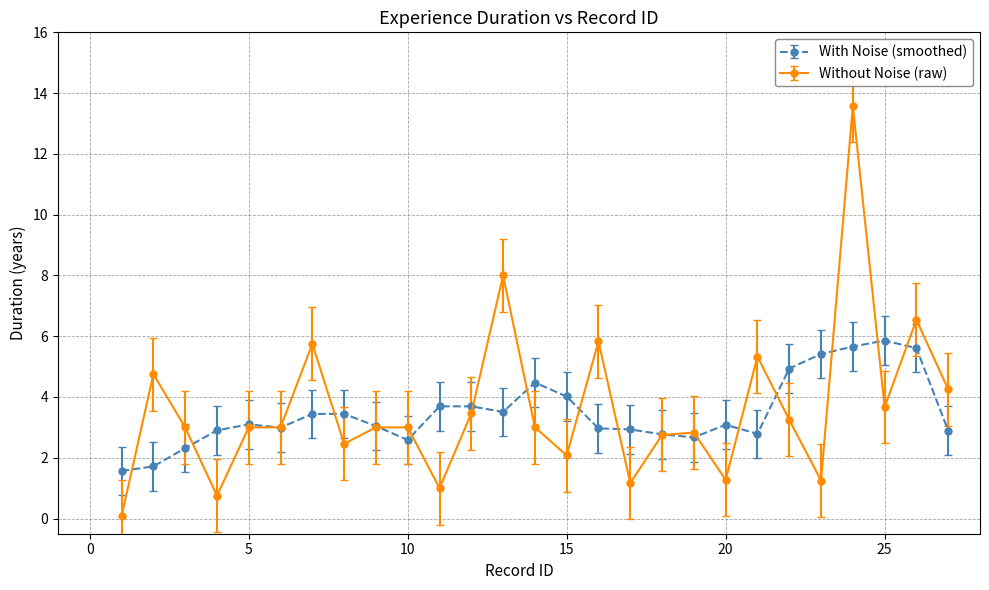

What is the minimum value for With Noise (smoothed)?

1.6